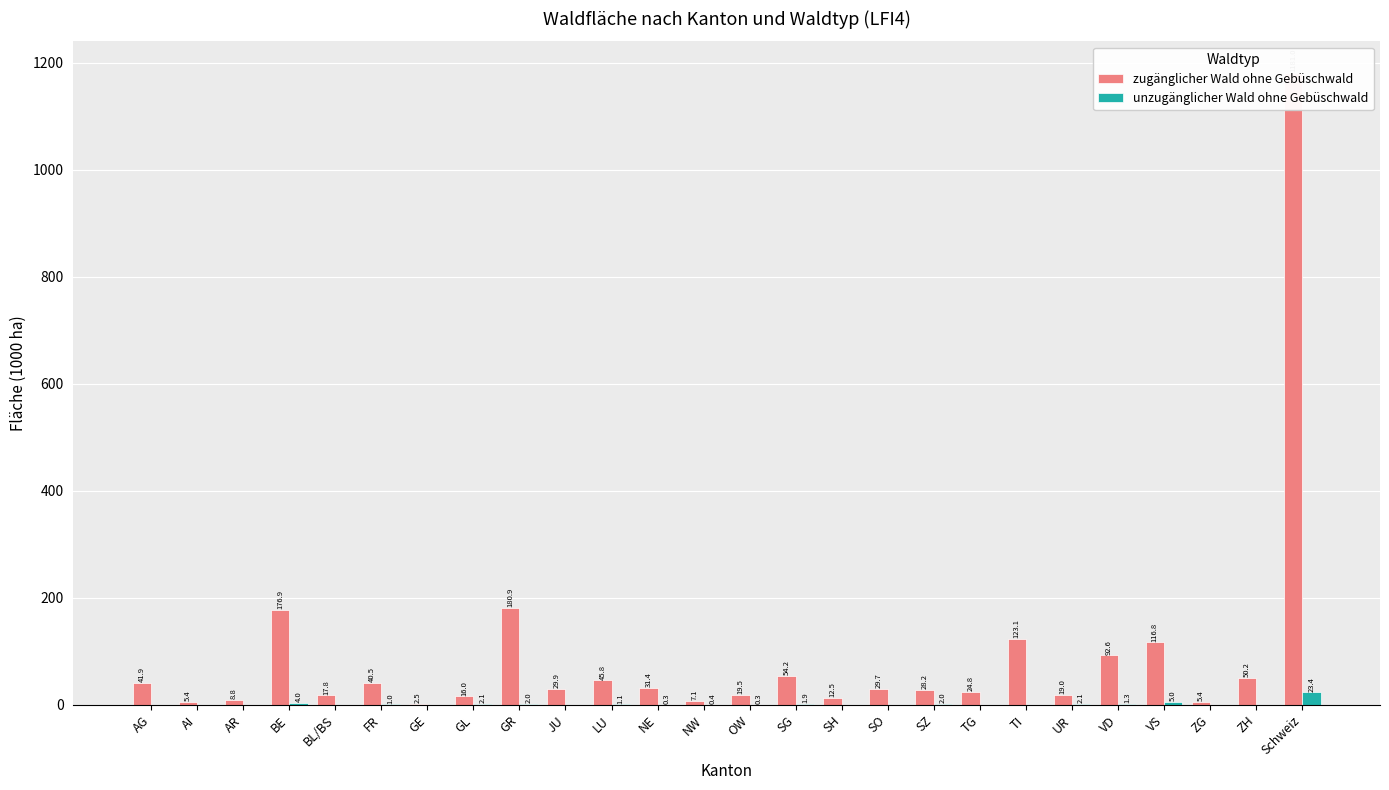

What is the label of the 23rd bar from the right?

BE